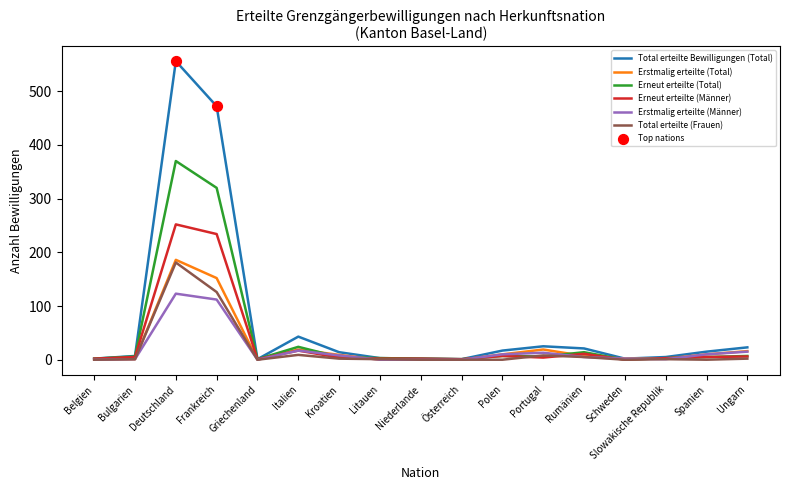

At which category is the sum across all series the highest?

Deutschland